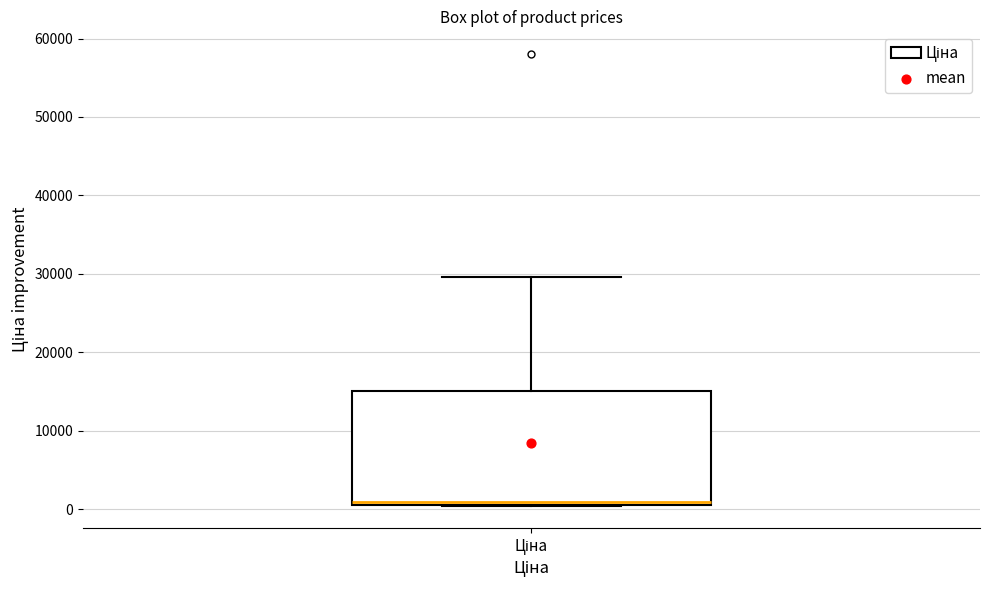

Transcribe this box plot: give where the median line is, the range the box spans, and where the two whiskers end, as read against the y-axis. The values are not printed on the chart, so give them approximately, as read against the axis.

median 1000, box 1000 to 15000, whiskers 0 to 30000